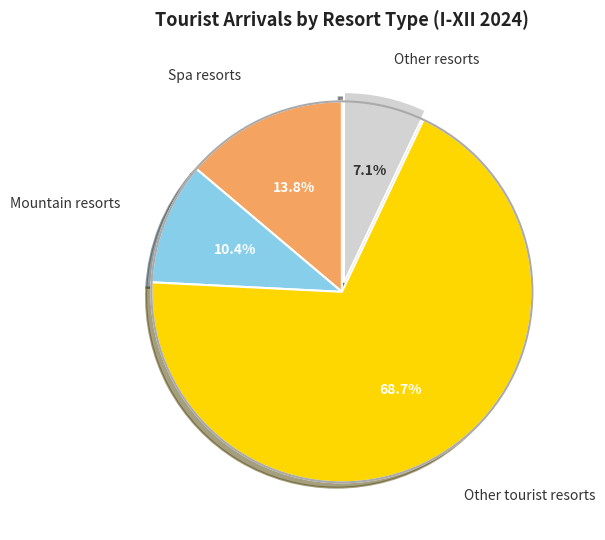

Is there a majority slice in this chart?

Yes